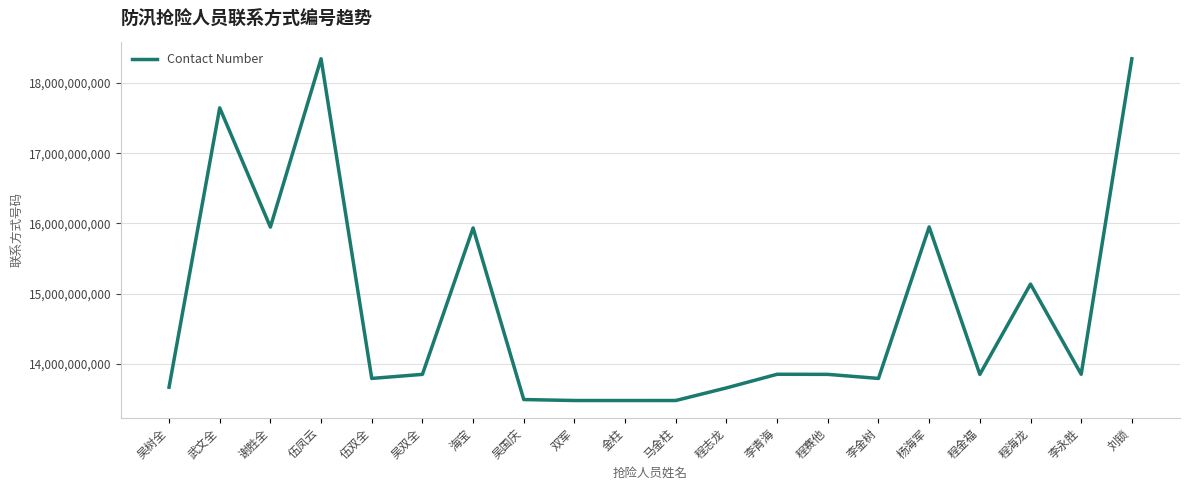

What is the maximum value shown in the chart?

18347531857